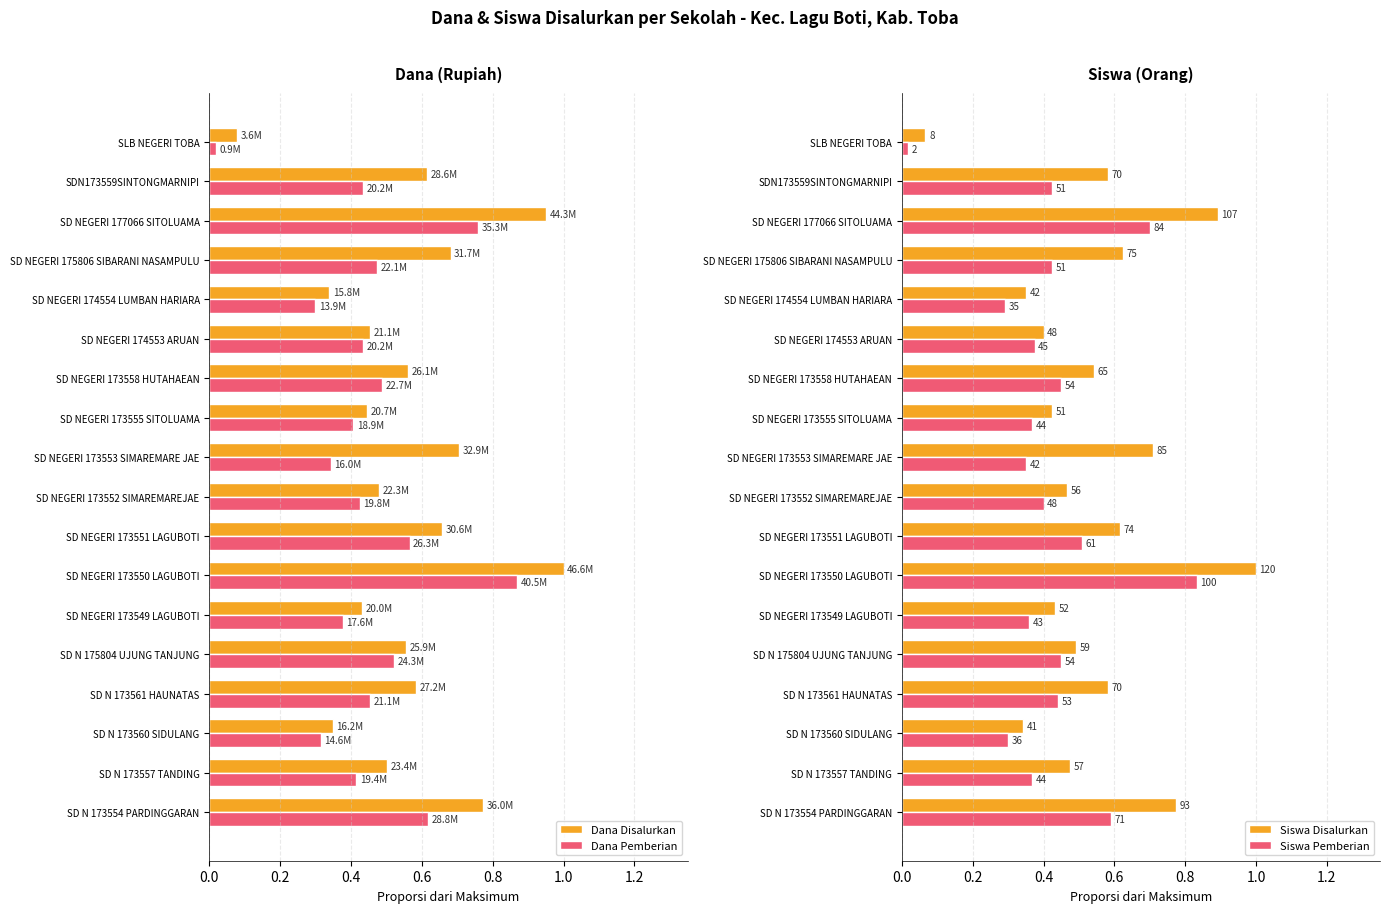

What is the sum of the Dana Disalurkan values at SD NEGERI 177066 SITOLUAMA and SD NEGERI 173558 HUTAHAEAN?

1.5